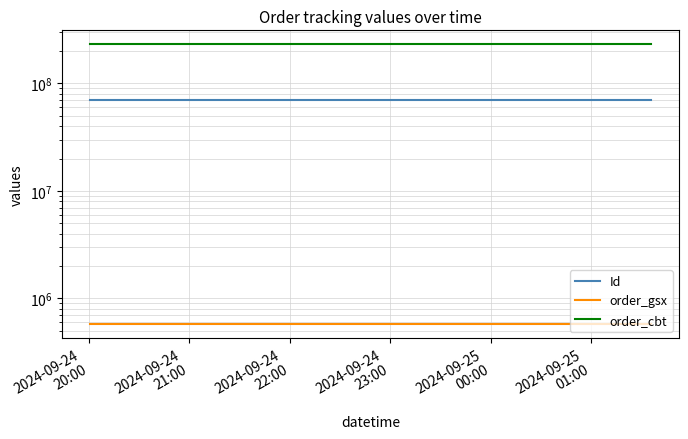

What is the greatest value displayed?

231414232